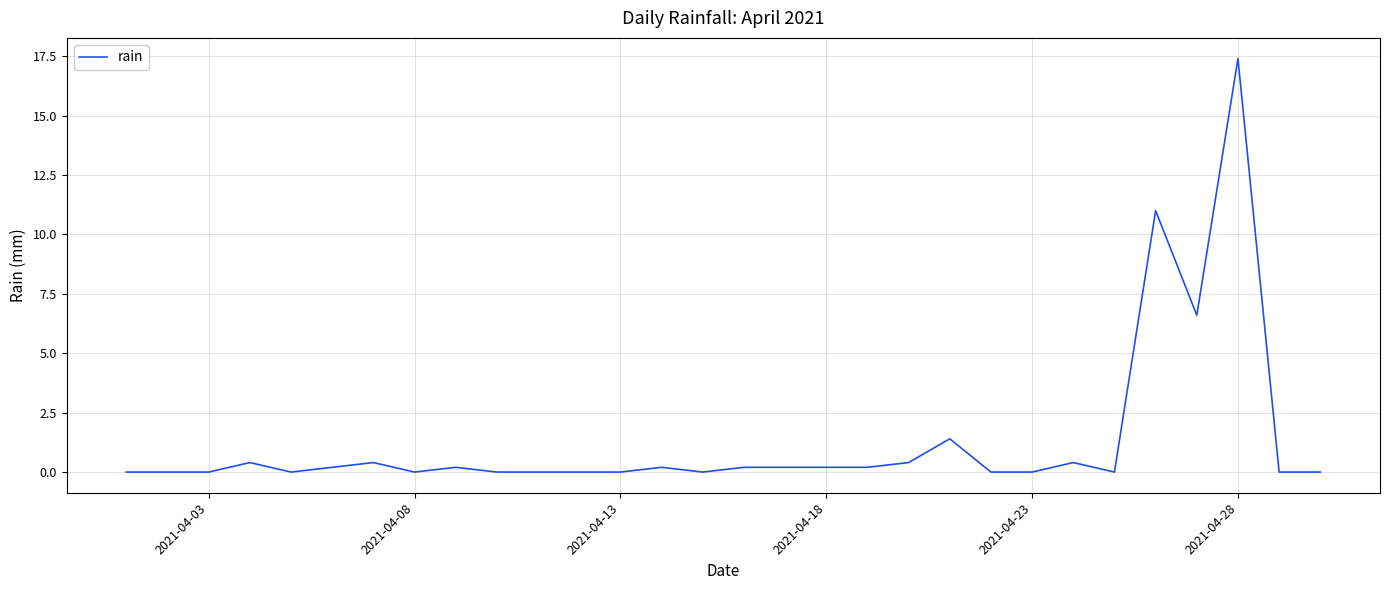

What is the maximum value shown in the chart?

17.4